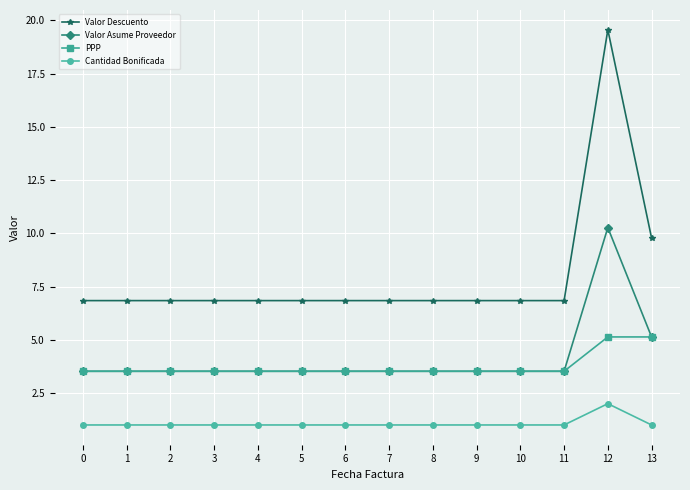

The value of Valor Descuento at 13 is 9.8. True or false?

True